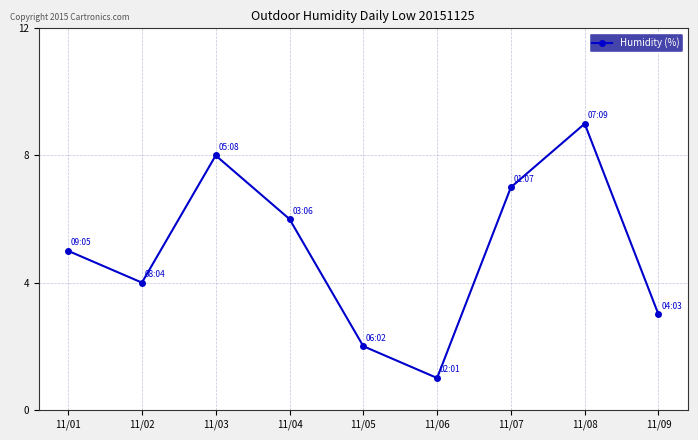

What is the sum of all values?

45